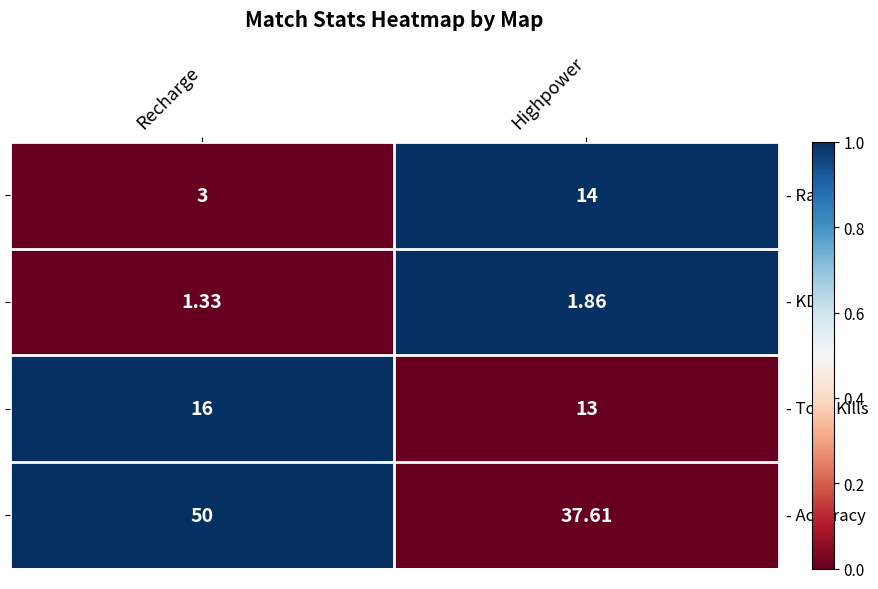

Which category has the lowest value across all series?

Recharge